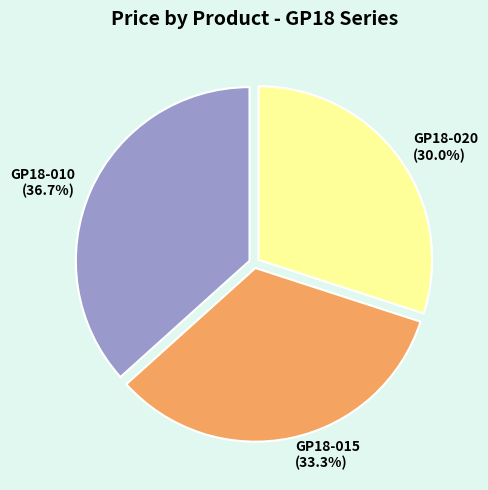

Count the number of slices in the pie.

3